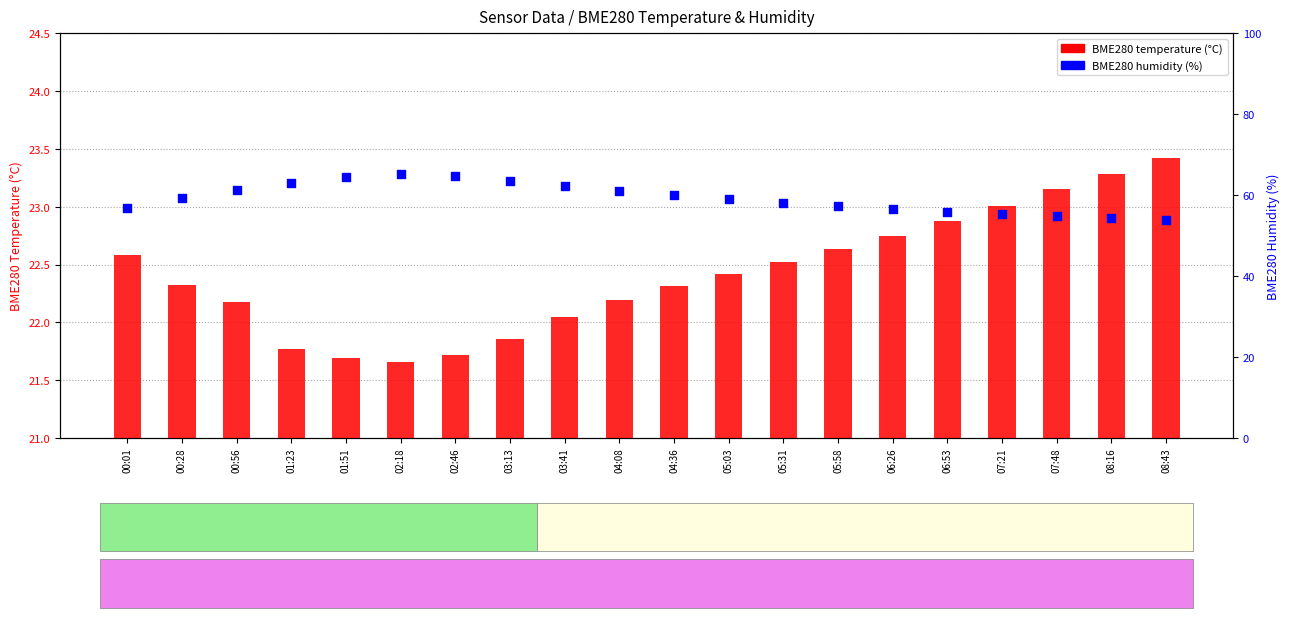

Which series contains the lowest Y value?

BME280 temperature (°C)